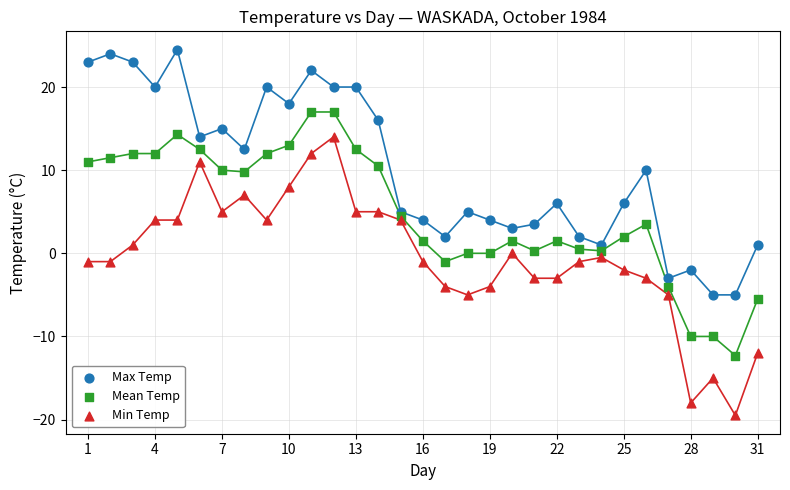

What are all the series names shown in the legend?

Max Temp, Mean Temp, Min Temp